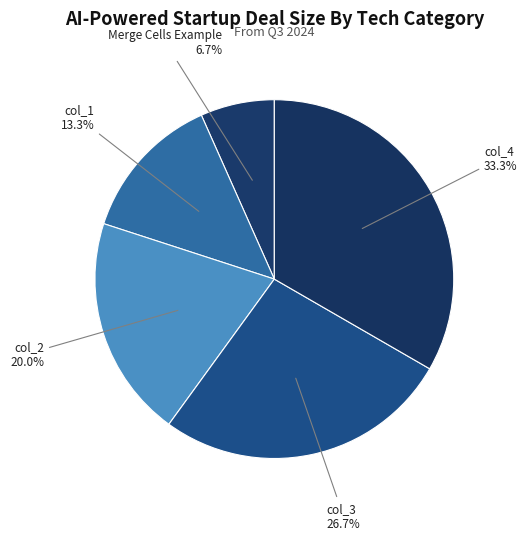

Rank the categories by value from highest to lowest.

col_4, col_3, col_2, col_1, Merge Cells Example